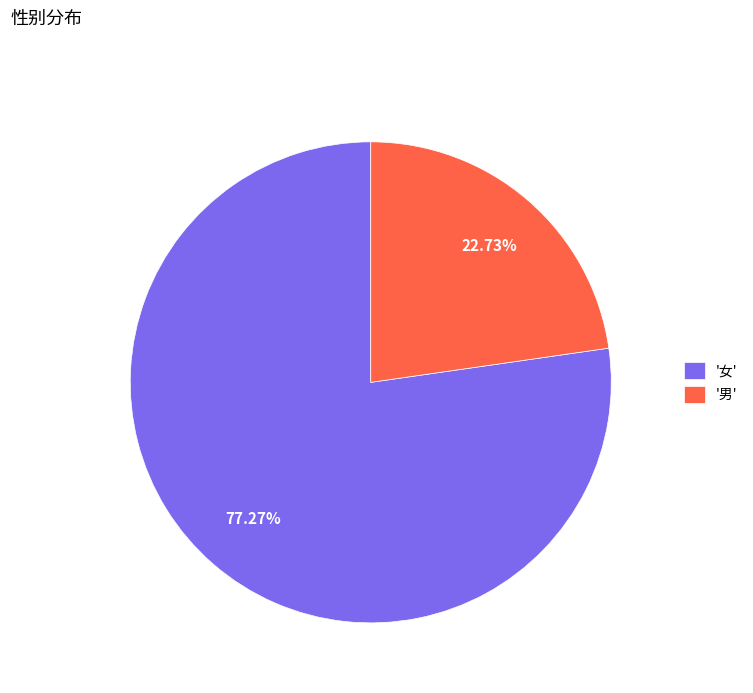

Between '男' and '女', which is larger?

'女'